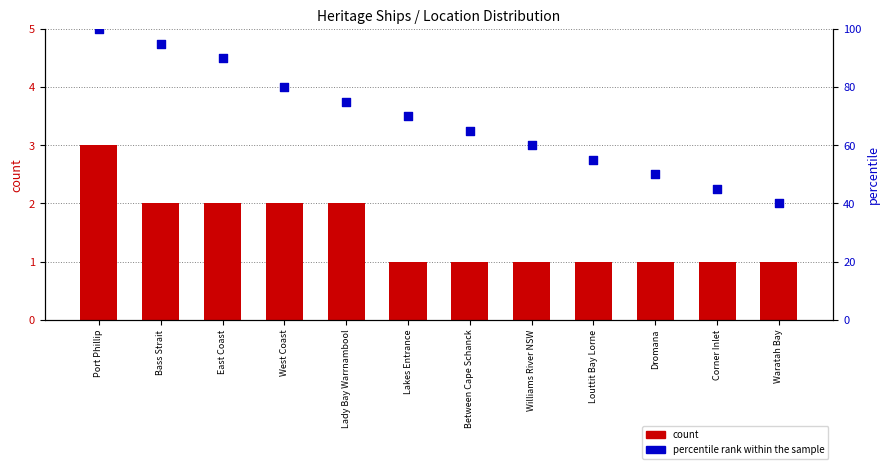

What are all the series names shown in the legend?

count, percentile rank within the sample